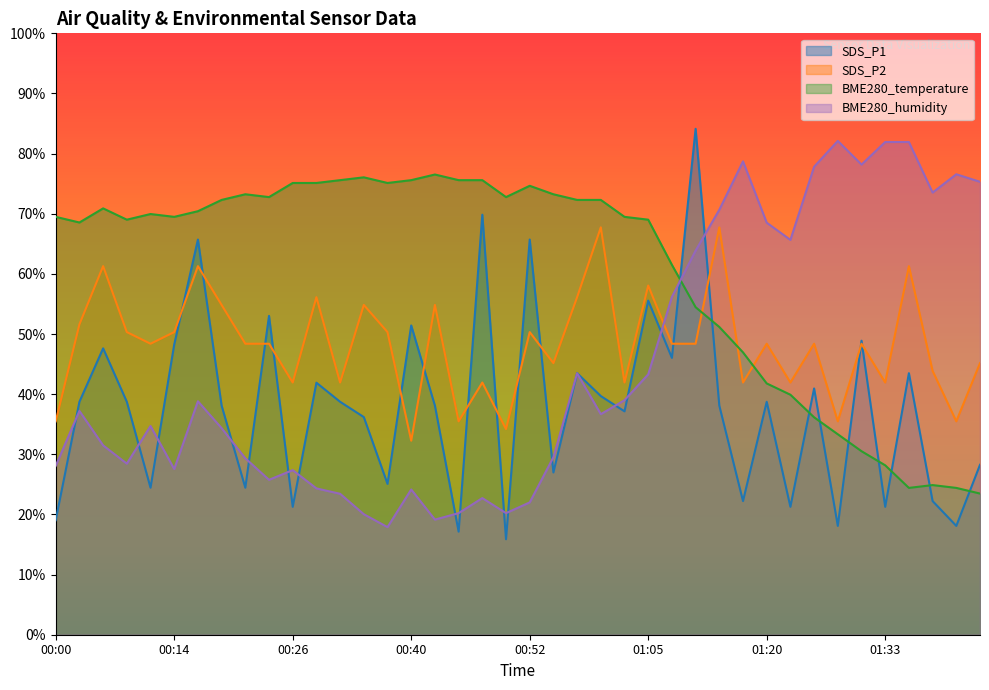

Between 00:37 and 01:25, which series saw the biggest shift?

BME280_humidity